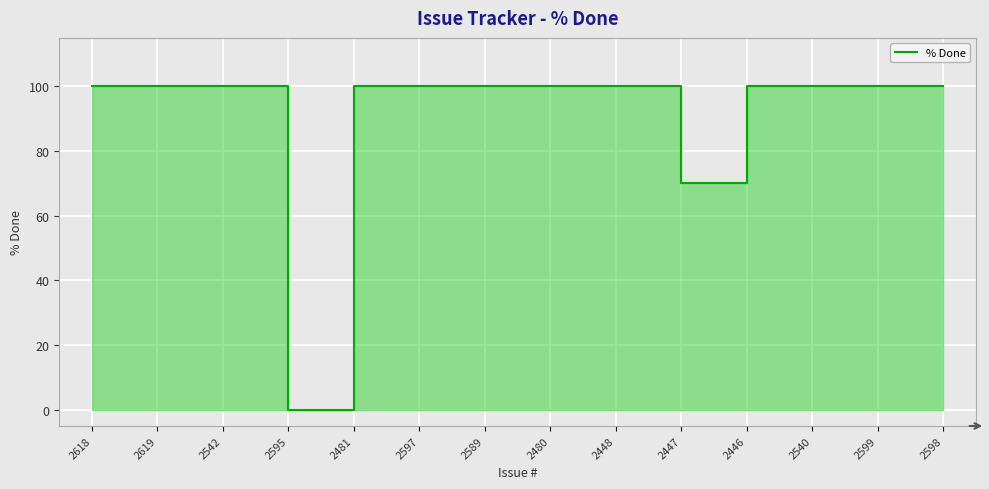

What is the label of the 3rd point from the left?

2542